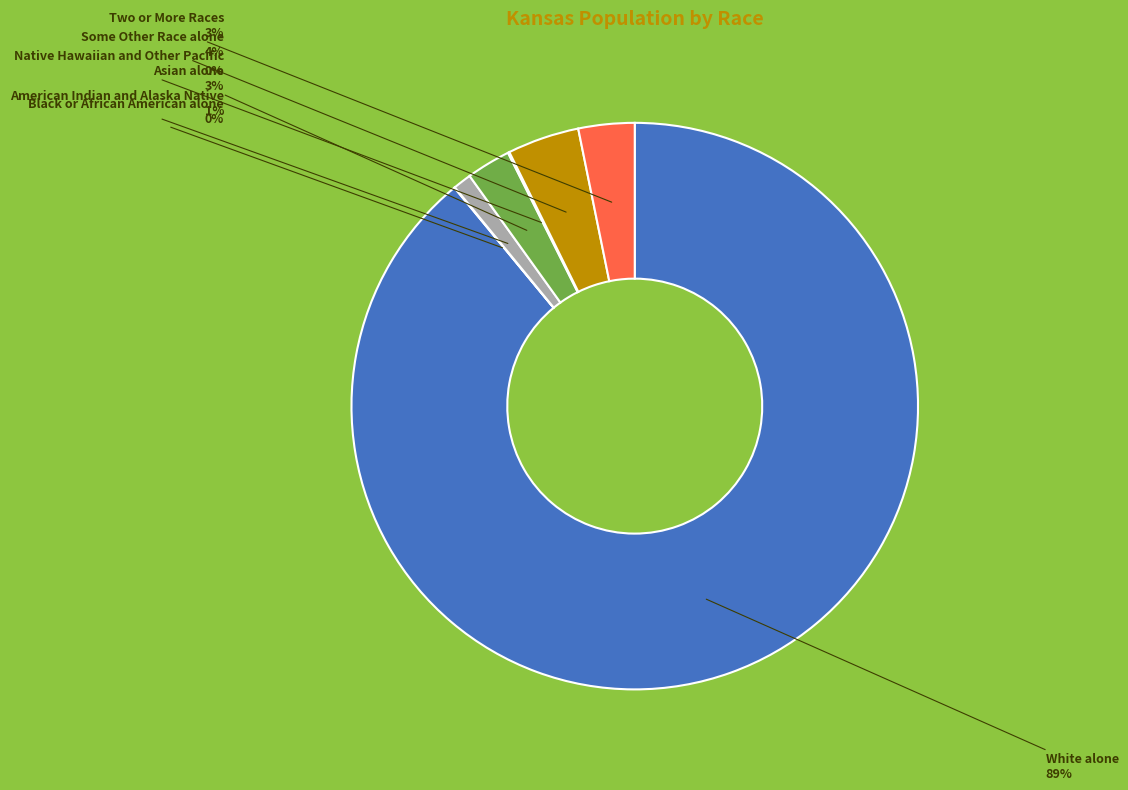

True or false: Some Other Race alone accounts for 4% of the total.

True